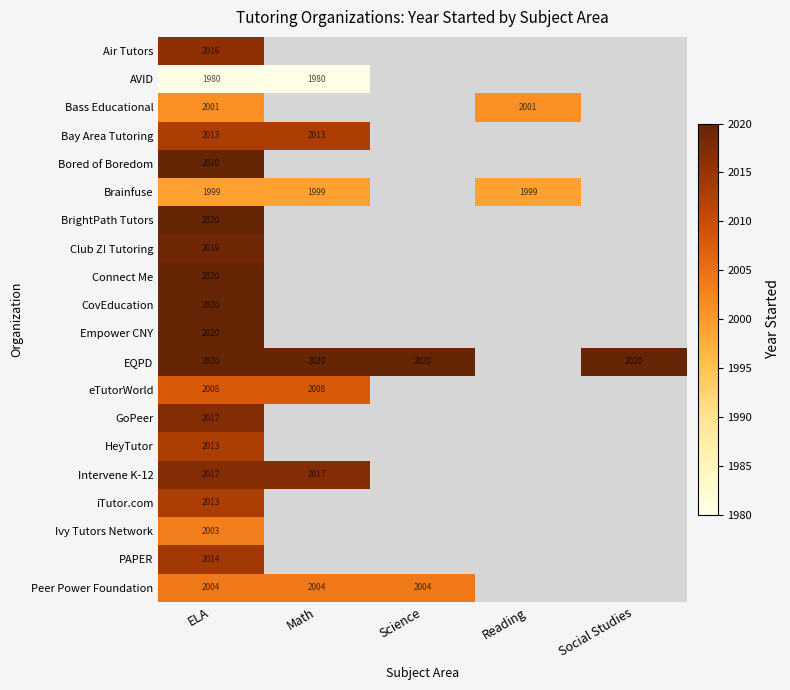

Is it true that CovEducation equals 2020 at ELA?

True